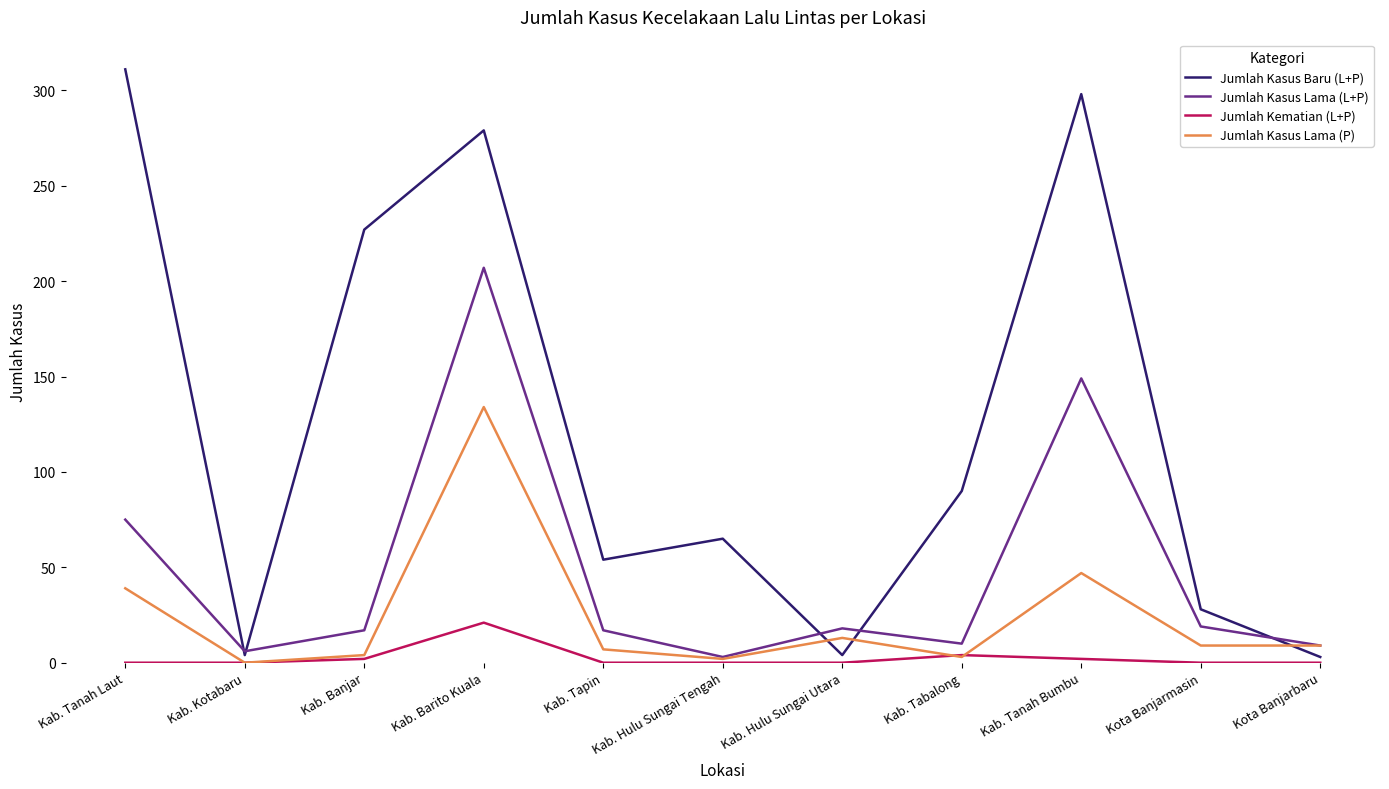

Which series changed the most between Kab. Barito Kuala and Kota Banjarbaru?

Jumlah Kasus Baru (L+P)